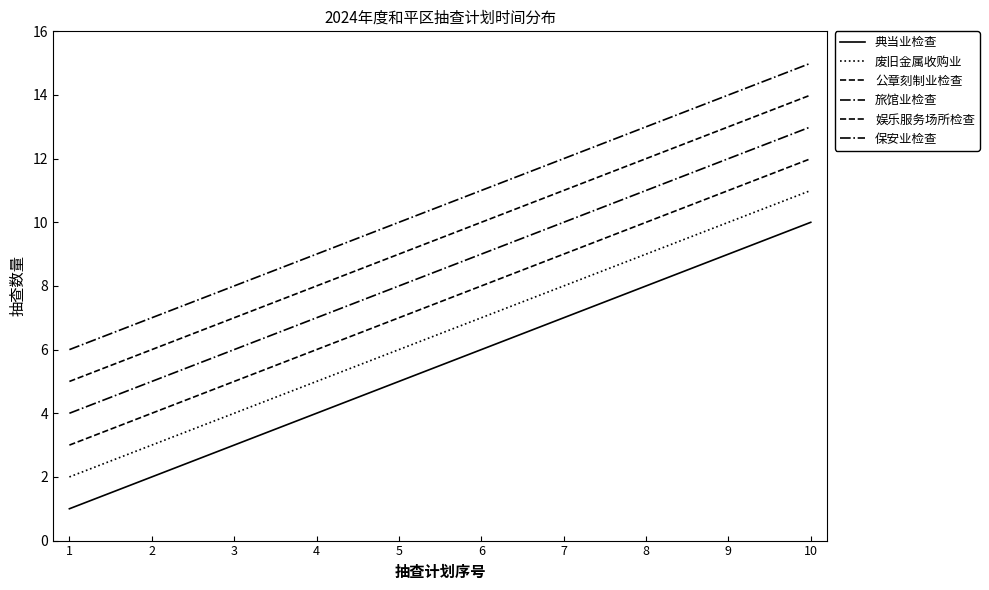

How many distinct data groups are displayed?

6